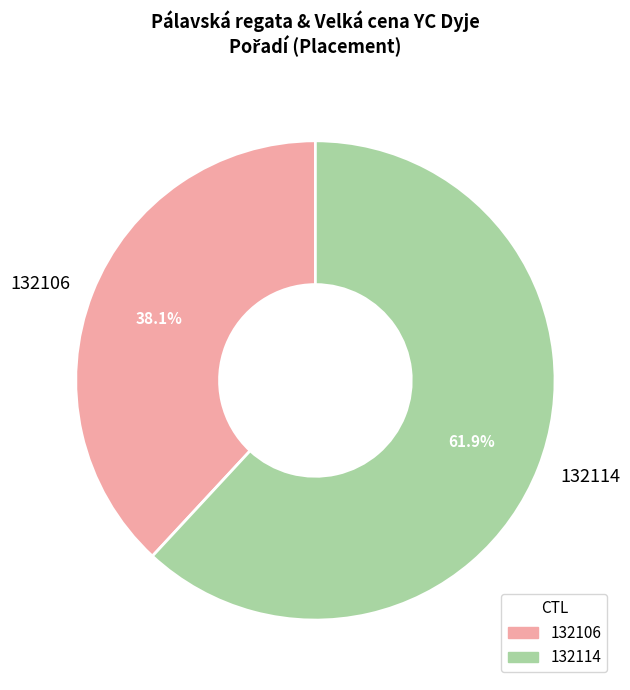

Count the number of slices in the pie.

2